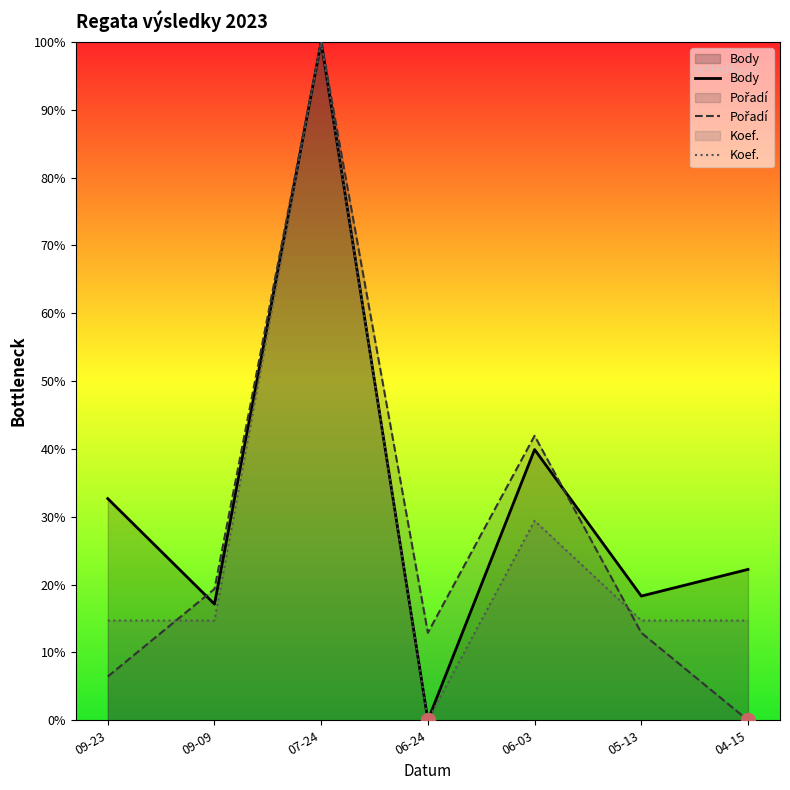

Between 04-15 and 09-09, which is larger?

04-15